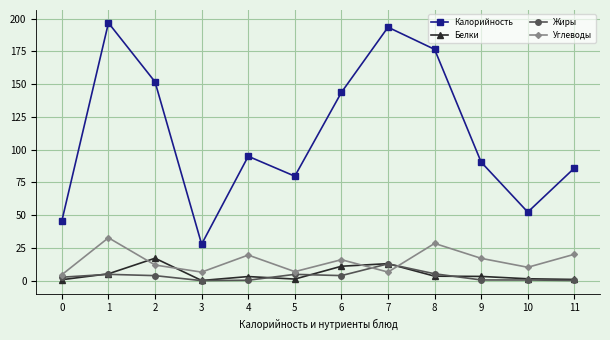

At which label does Калорийность reach its minimum?

3